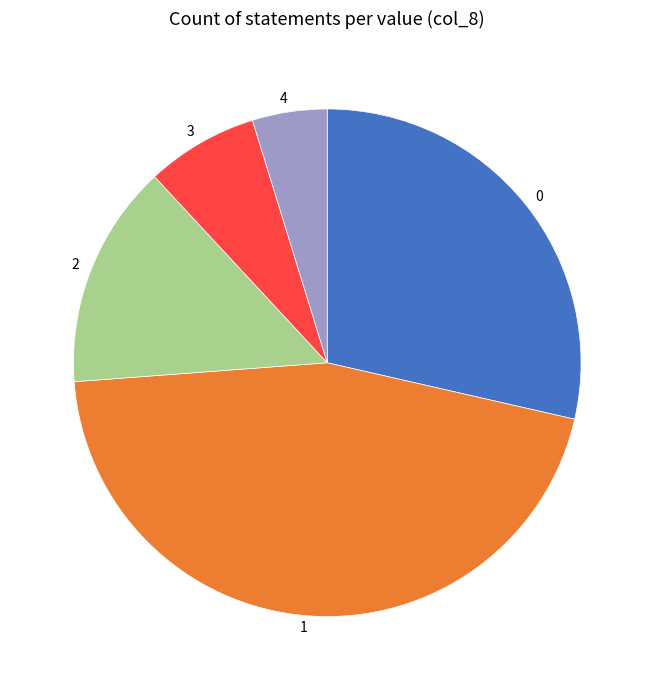

Which slice is the smallest?

4